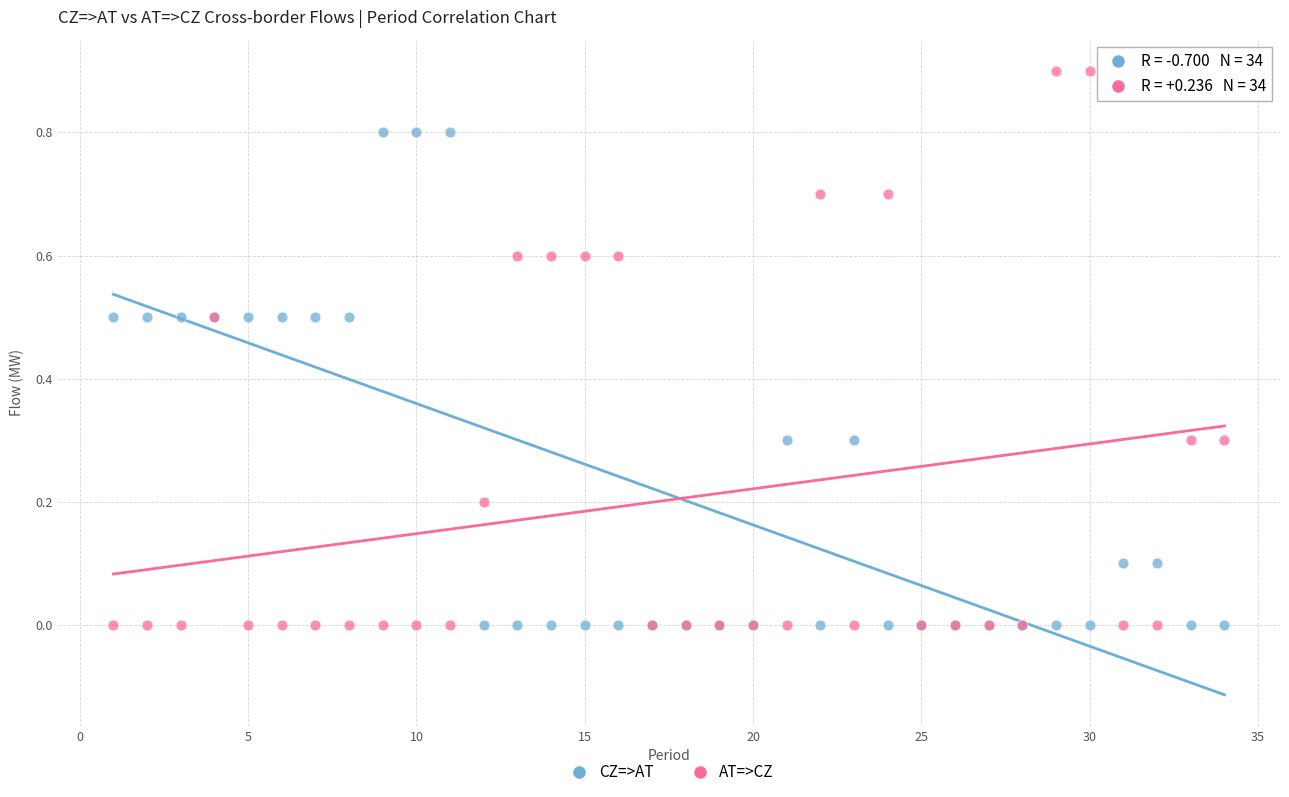

Which series contains the highest Y value?

AT=>CZ